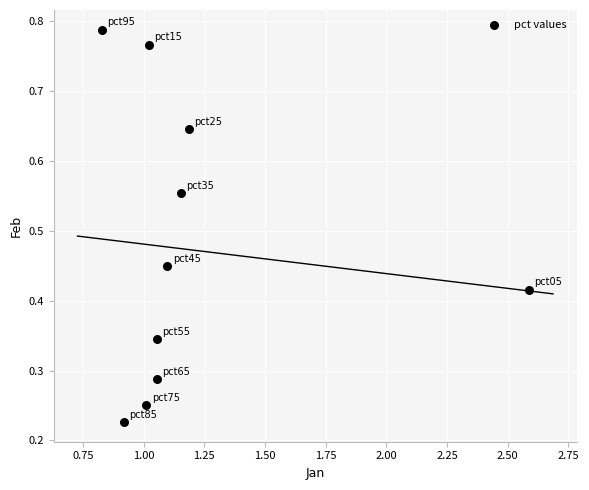

What is the range of X values (max minus min)?

1.8